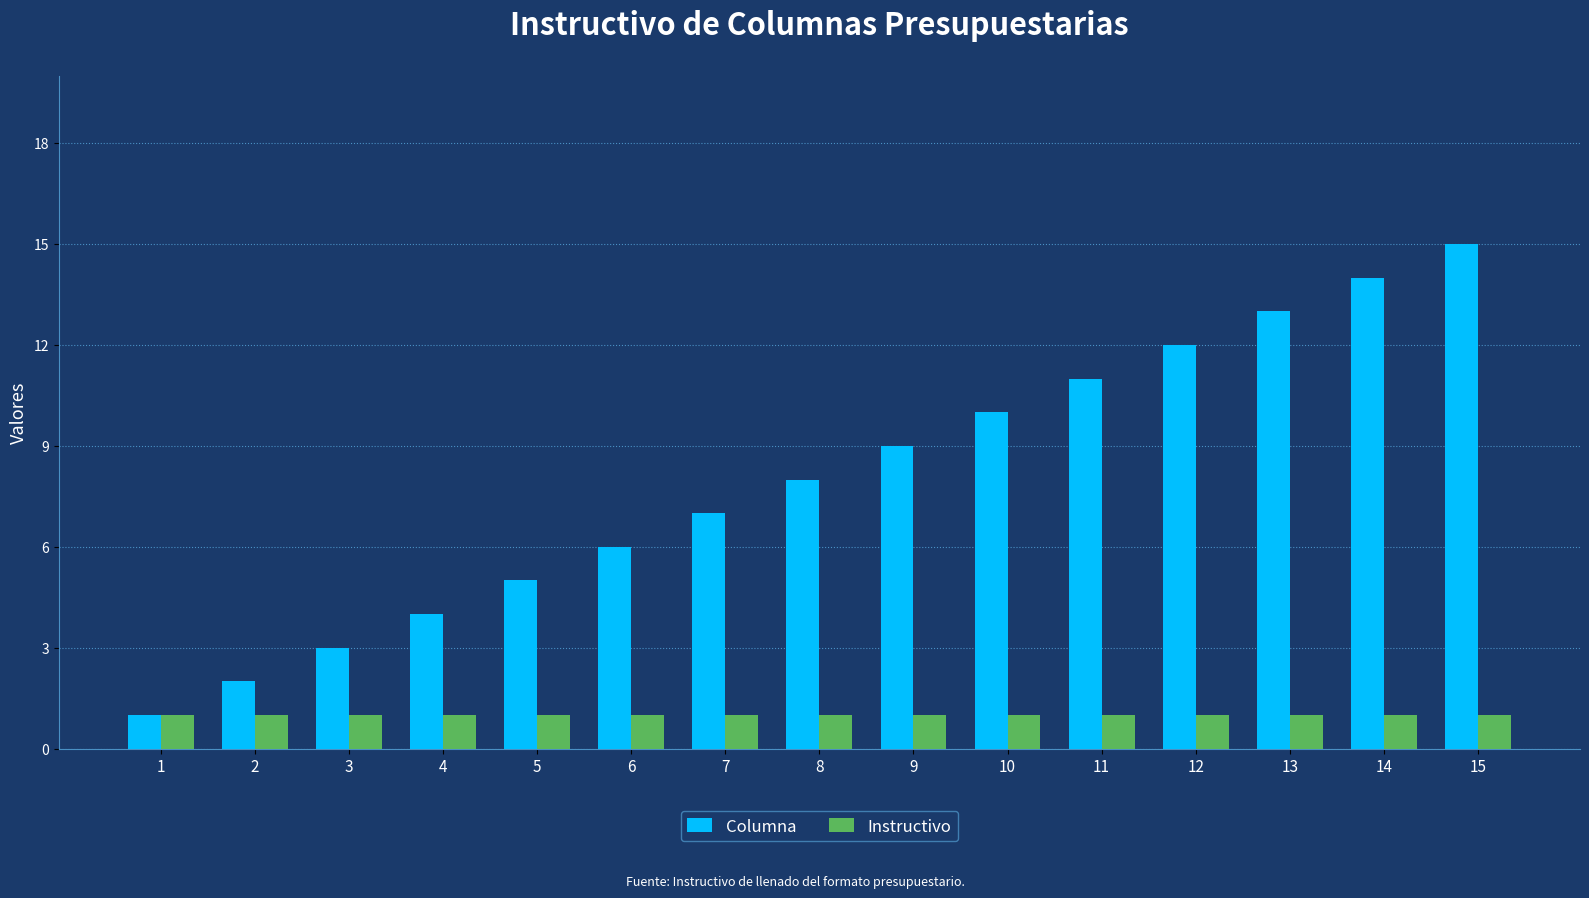

Are the bars horizontal?

No